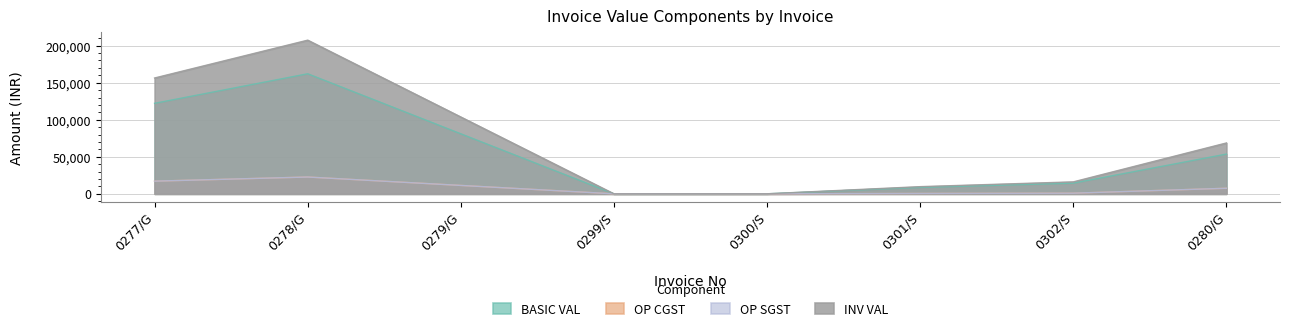

At which label does INV VAL first exceed 68654?

0277/G